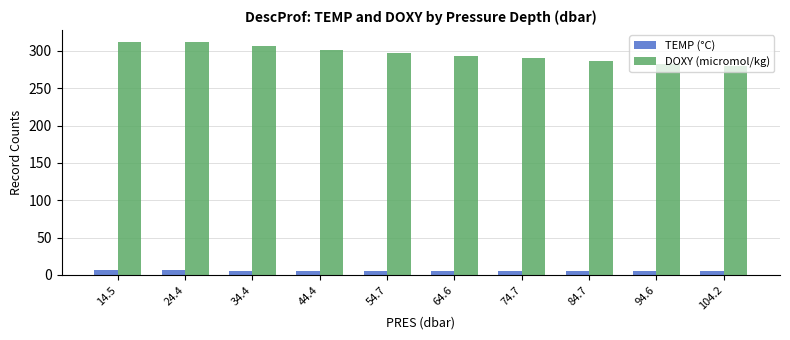

What is the label of the 5th bar from the left?

54.7